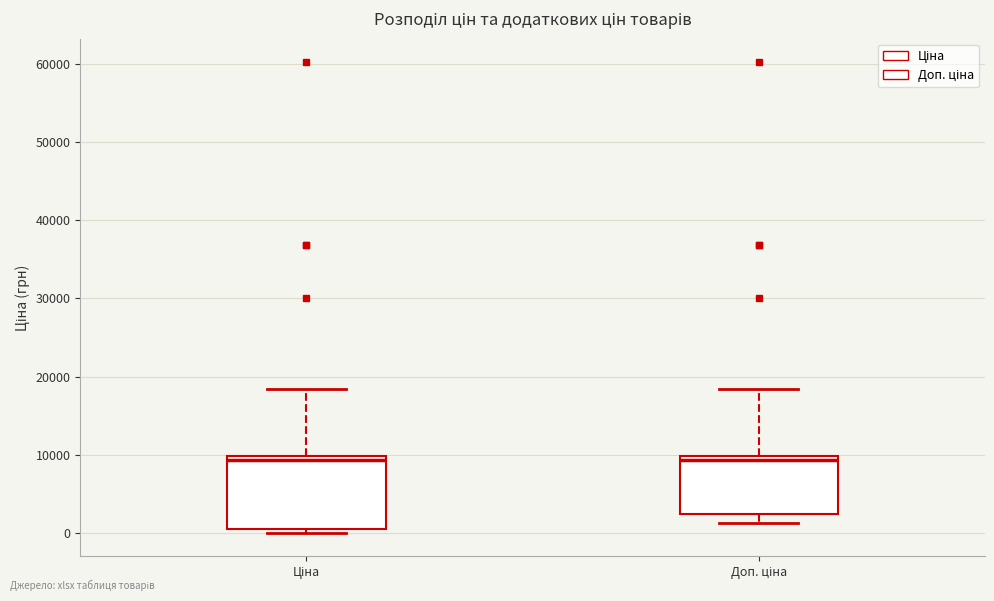

Reading left to right, read every box against the y-axis: the position of its median line, the range the box covers, and the ends of its whiskers. The values are not printed on the chart, so give them approximately, as read against the axis.

Ціна: median 9000, box 1000 to 10000, whiskers 0 to 18000
Доп. ціна: median 9000, box 2000 to 10000, whiskers 1000 to 18000